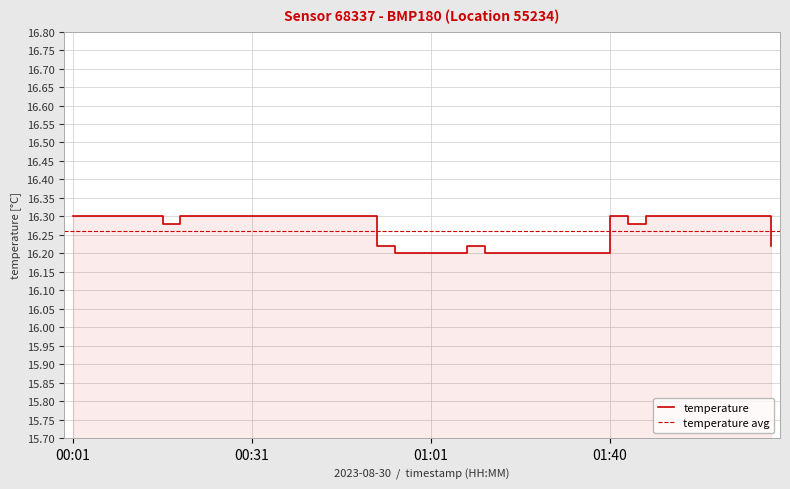

Is it true that the value at 01:31 is 16.2?

True